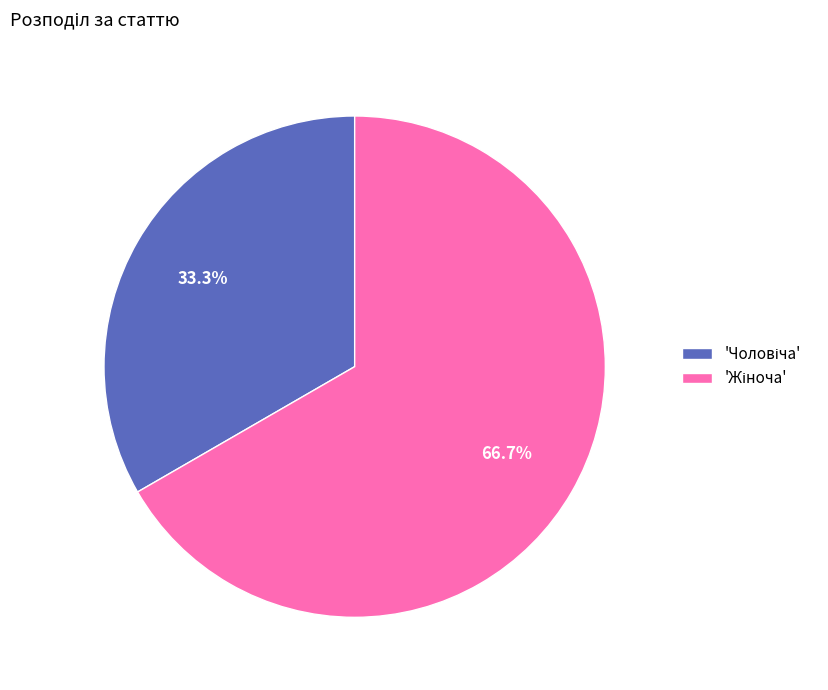

Is there any slice that represents more than half of the pie?

Yes